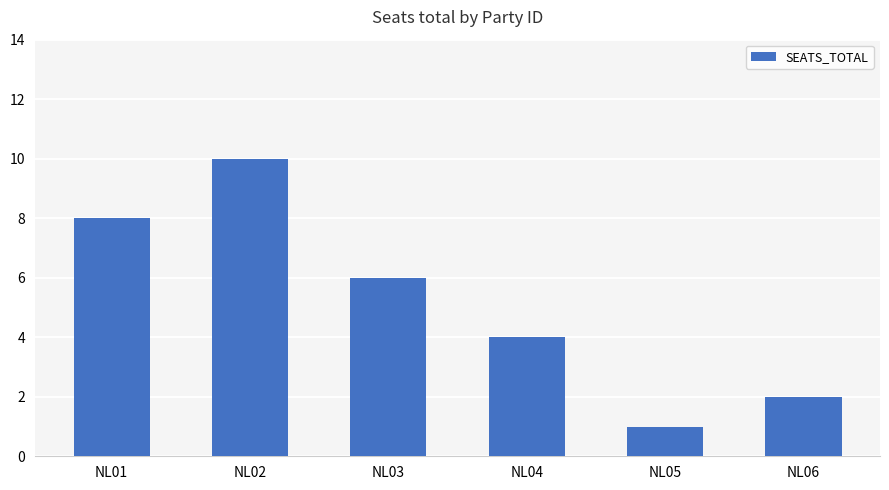

Between NL03 and NL05, which is larger?

NL03